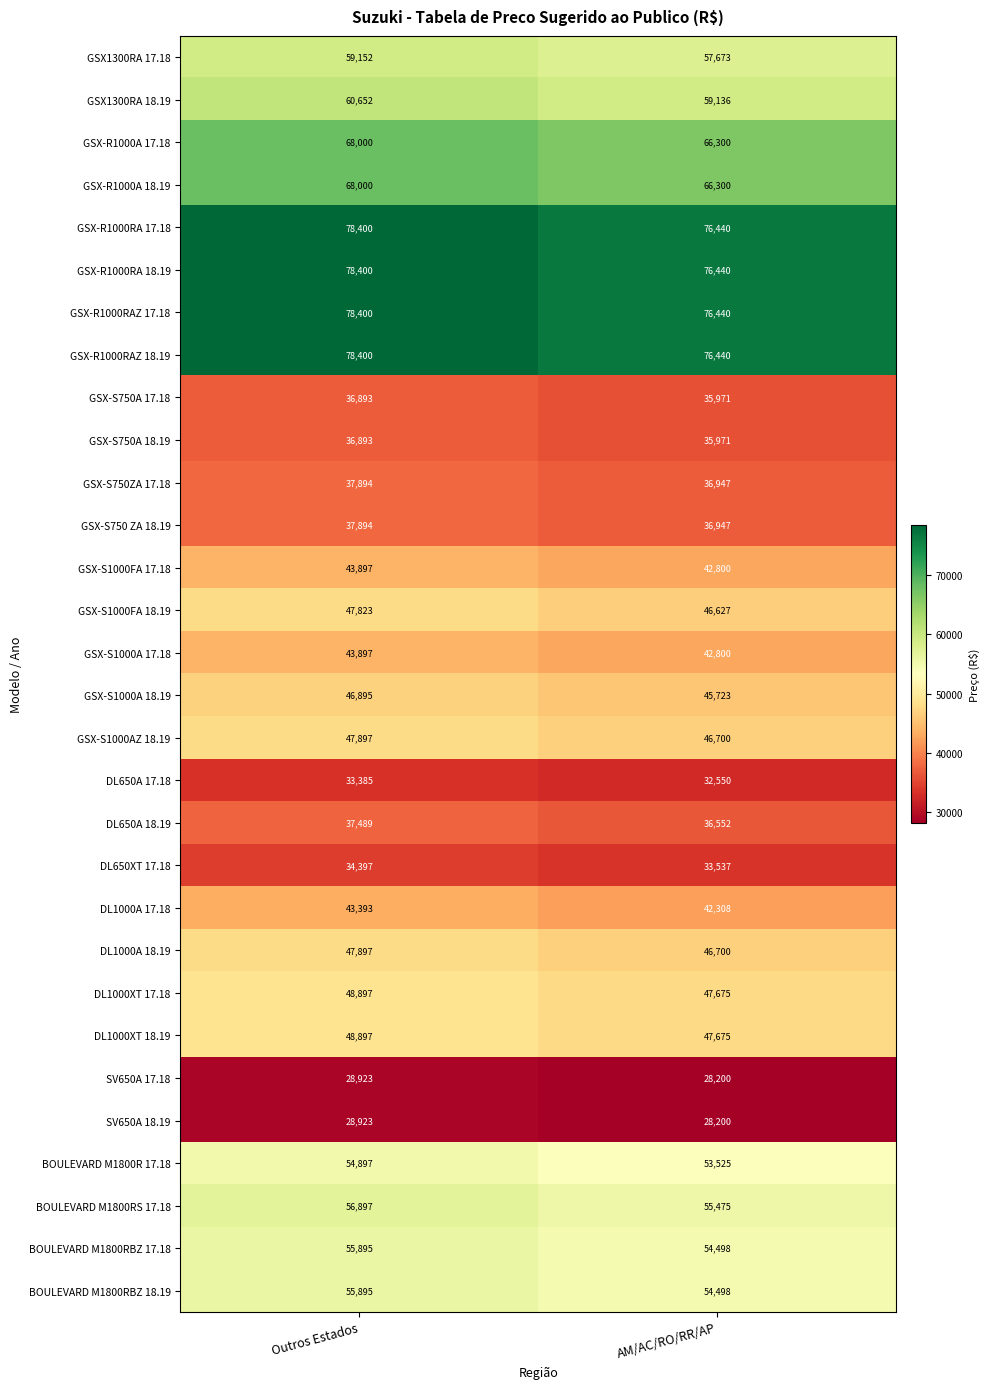

The value of GSX1300RA 17.18 at AM/AC/RO/RR/AP is 57673. True or false?

True